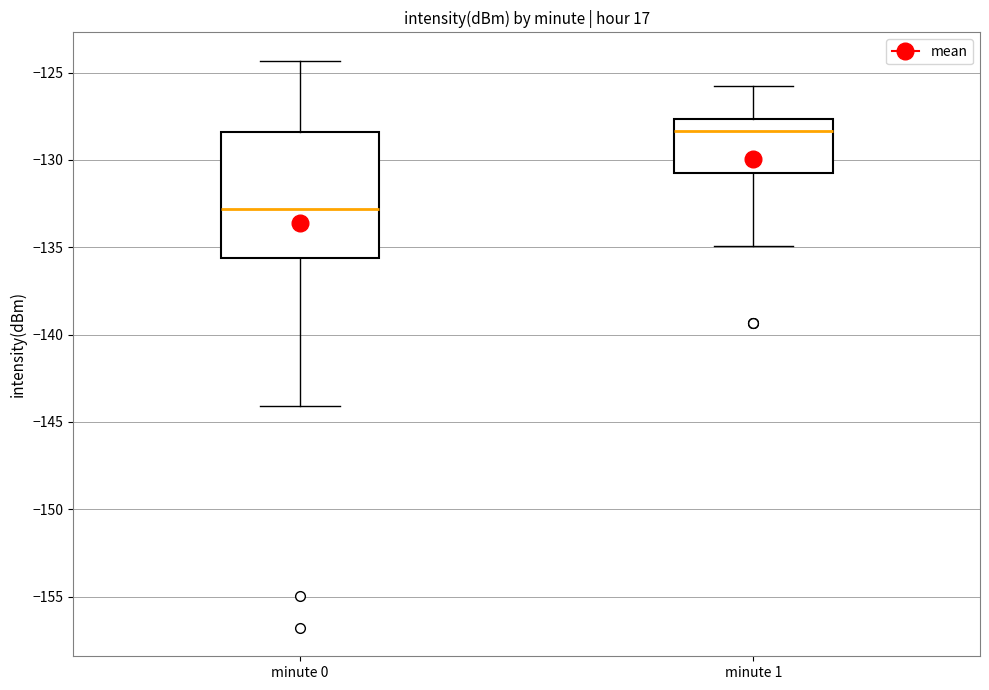

Comparing the boxes themselves (not the whiskers), which one is the tallest?

minute 0